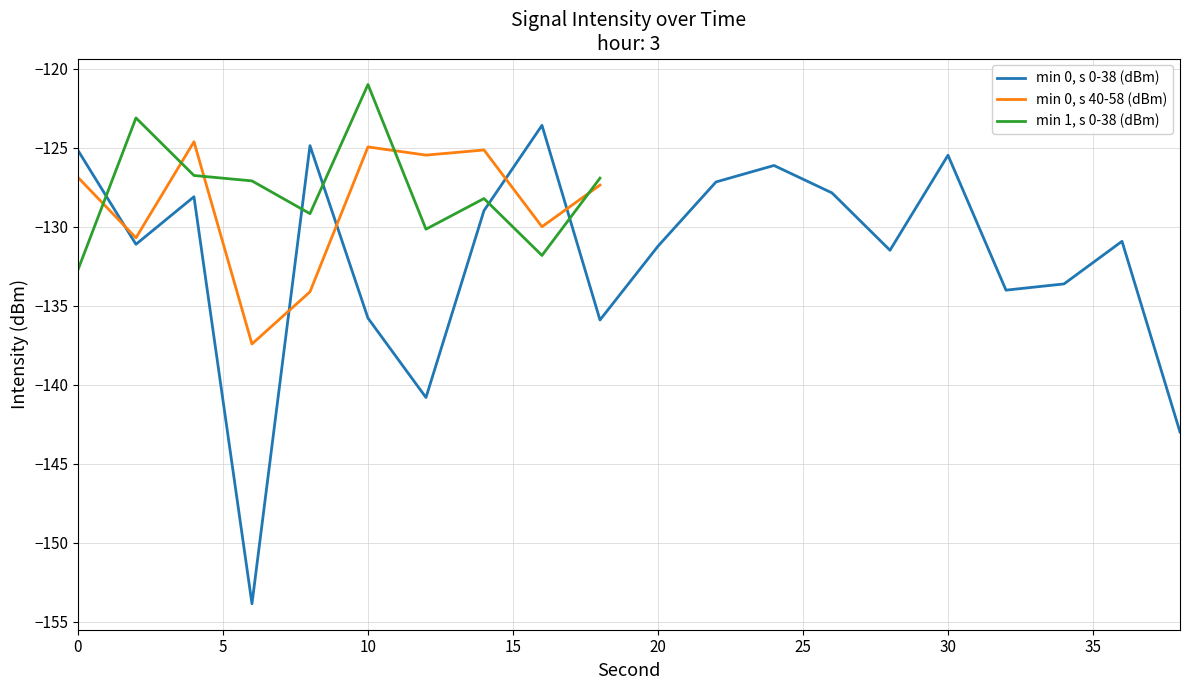

Which category has the lowest value across all series?

6